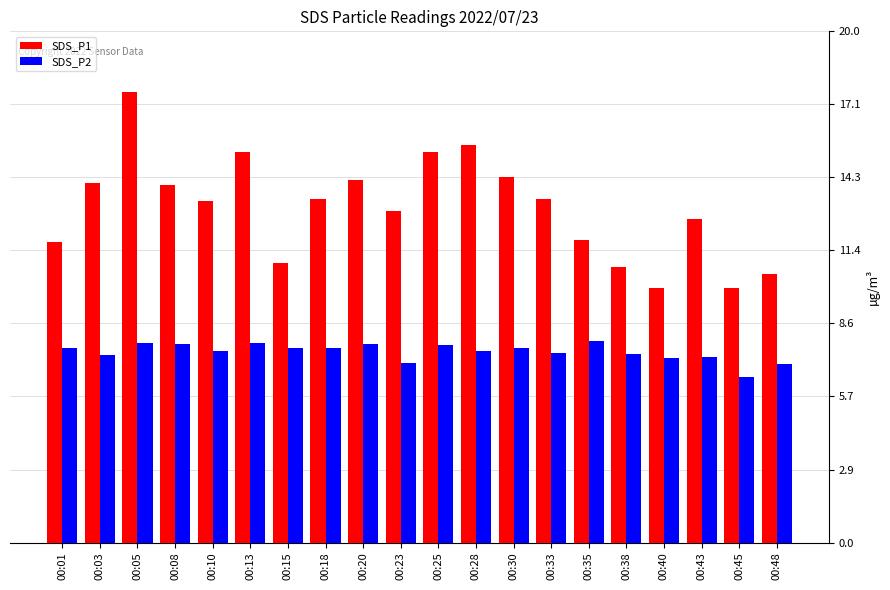

What is the difference between the maximum and minimum values in the SDS_P1 series?

7.7